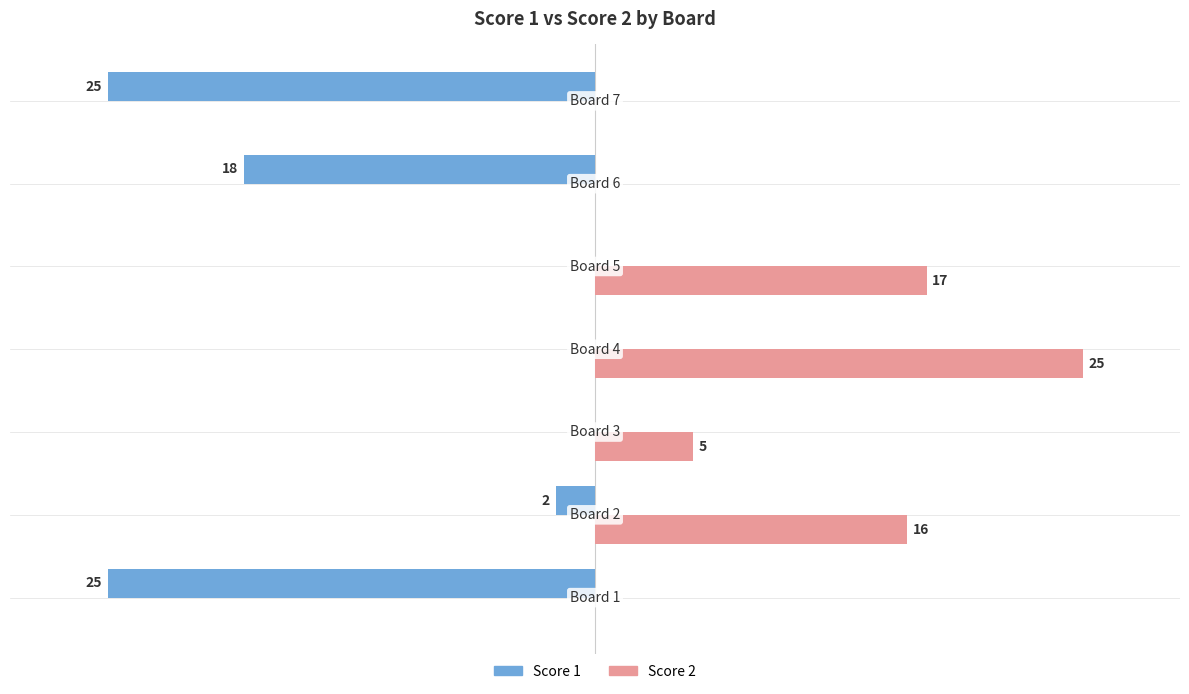

Which series has the largest total across all categories?

Score 2